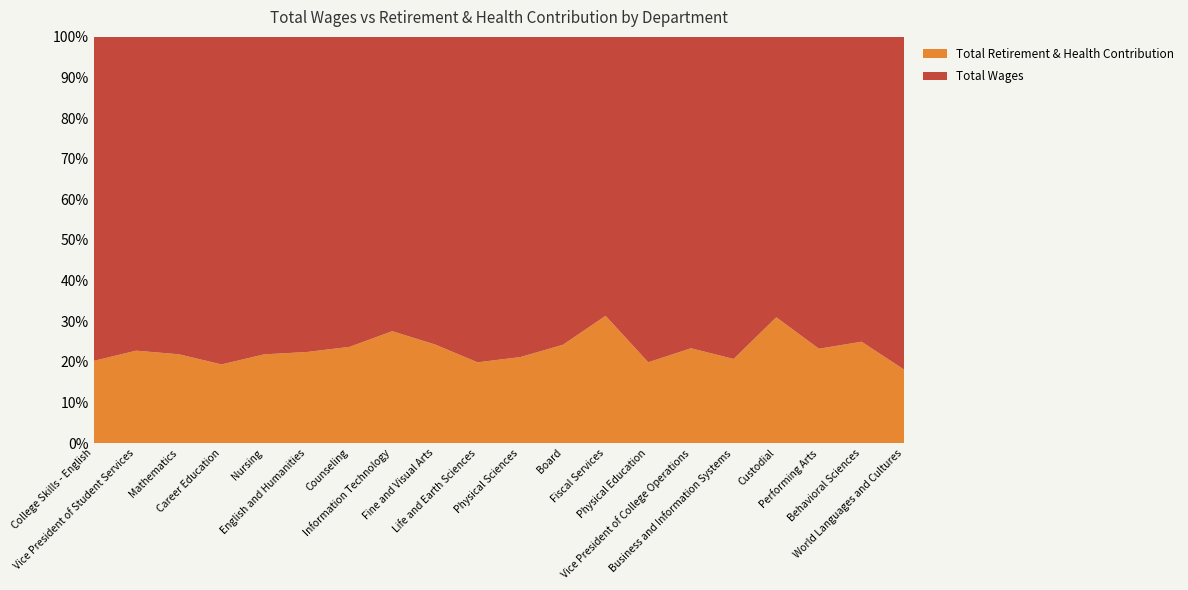

Reading left to right, what are all the values shown in this chart?

Total Wages: College Skills - English=2944624	Vice President of Student Services=2209664	Mathematics=1733566	Career Education=1725601	Nursing=1696357	English and Humanities=1511810	Counseling=1439267	Information Technology=1398684	Fine and Visual Arts=1386890	Life and Earth Sciences=1382440	Physical Sciences=1301595	Board=1289399	Fiscal Services=1271395	Physical Education=1243734	Vice President of College Operations=1193508	Business and Information Systems=1084524	Custodial=1014407	Performing Arts=970938	Behavioral Sciences=872182	World Languages and Cultures=840991
Total Retirement & Health Contribution: College Skills - English=746548	Vice President of Student Services=650764	Mathematics=484919	Career Education=414286	Nursing=474140	English and Humanities=436950	Counseling=446787	Information Technology=531660	Fine and Visual Arts=444825	Life and Earth Sciences=343048	Physical Sciences=349484	Board=411710	Fiscal Services=579947	Physical Education=308835	Vice President of College Operations=363342	Business and Information Systems=283330	Custodial=455030	Performing Arts=293764	Behavioral Sciences=290030	World Languages and Cultures=185284